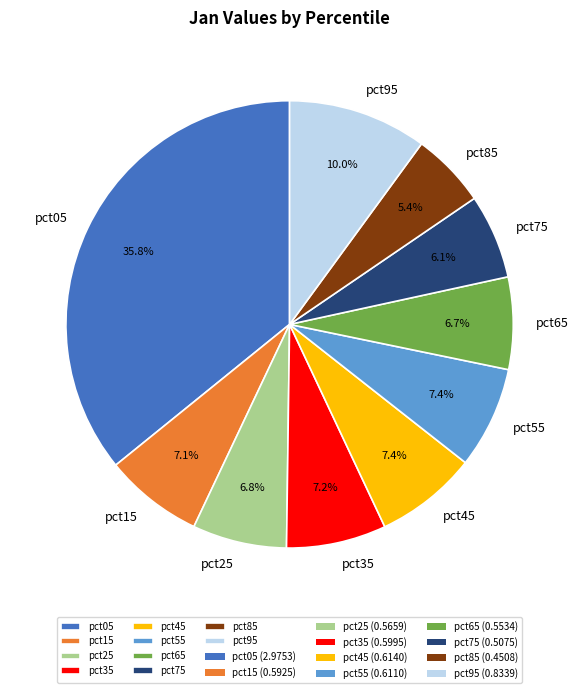

What is the largest slice in the pie chart?

pct05